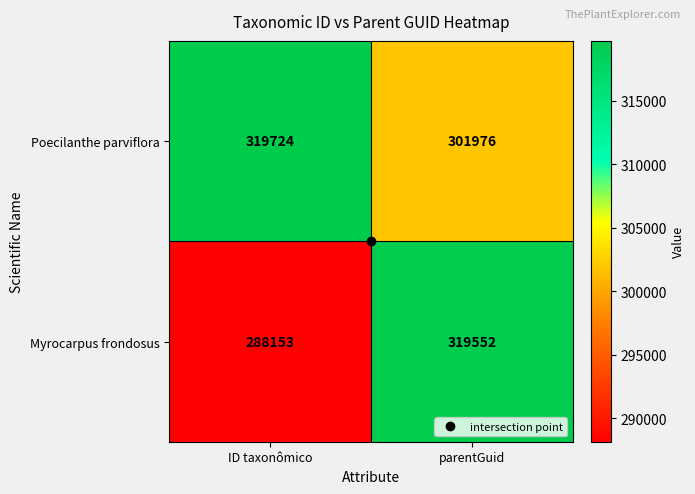

Which label corresponds to the largest value in the chart?

ID taxonômico